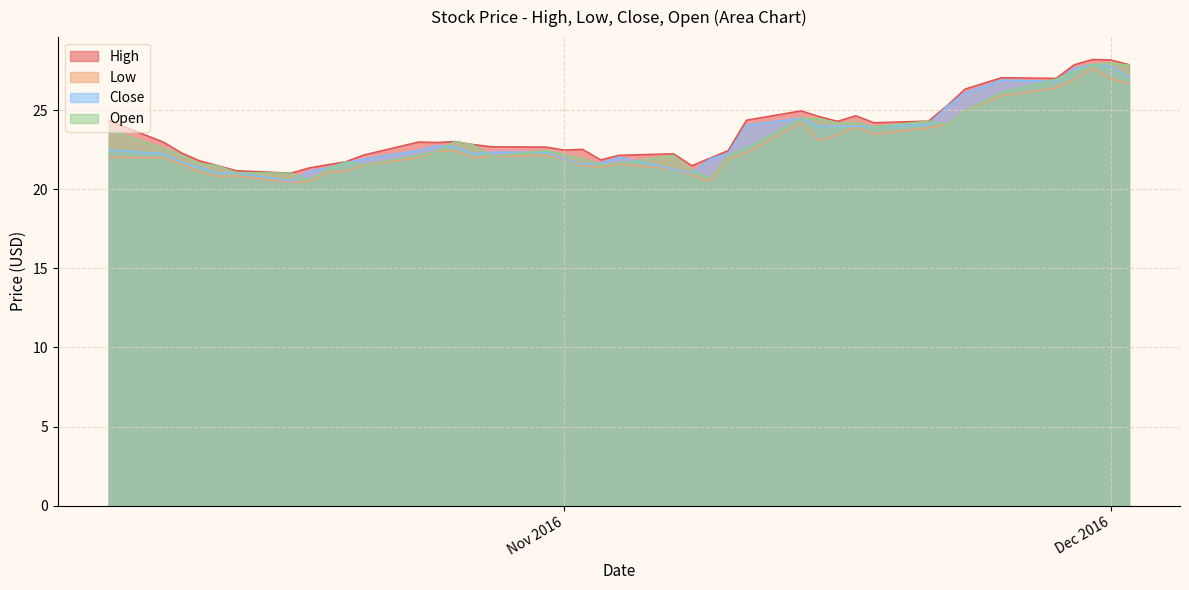

Reading left to right, what are all the values shown in this chart?

High: 24.4	23.0	22.3	21.8	21.5	21.2	21.0	21.4	21.6	21.8	22.2	23.0	23.0	23.0	22.8	22.7	22.7	22.5	22.5	21.9	22.2	22.3	21.5	22.0	22.5	24.4	25.0	24.6	24.3	24.7	24.2	24.3	25.3	26.3	27.1	27.0	27.9	28.2	28.2	27.9
Low: 22.0	22.0	21.6	21.1	20.8	20.9	20.4	20.5	21.1	21.1	21.5	22.0	22.4	22.4	22.0	22.1	22.1	21.9	21.5	21.4	21.6	21.3	20.9	20.5	21.9	22.3	24.2	23.1	23.4	23.9	23.5	23.9	24.1	25.0	25.9	26.4	26.9	27.7	27.0	26.7
Close: 22.5	22.3	21.7	21.4	21.0	21.1	20.5	21.1	21.4	21.7	21.9	22.5	22.8	22.7	22.3	22.4	22.4	21.9	21.6	21.7	22.0	21.3	21.0	21.9	22.3	24.1	24.5	24.0	24.0	24.0	24.0	24.1	25.2	26.1	26.9	26.8	27.7	27.9	27.8	27.1
Open: 23.8	22.6	22.2	21.6	21.5	21.1	21.0	20.6	21.3	21.8	21.6	22.1	22.4	23.0	22.8	22.1	22.5	22.2	21.9	21.6	21.7	22.1	21.2	20.7	22.2	22.6	24.5	24.5	24.2	24.2	23.9	24.3	24.1	25.0	26.1	27.0	27.4	27.9	28.0	27.9